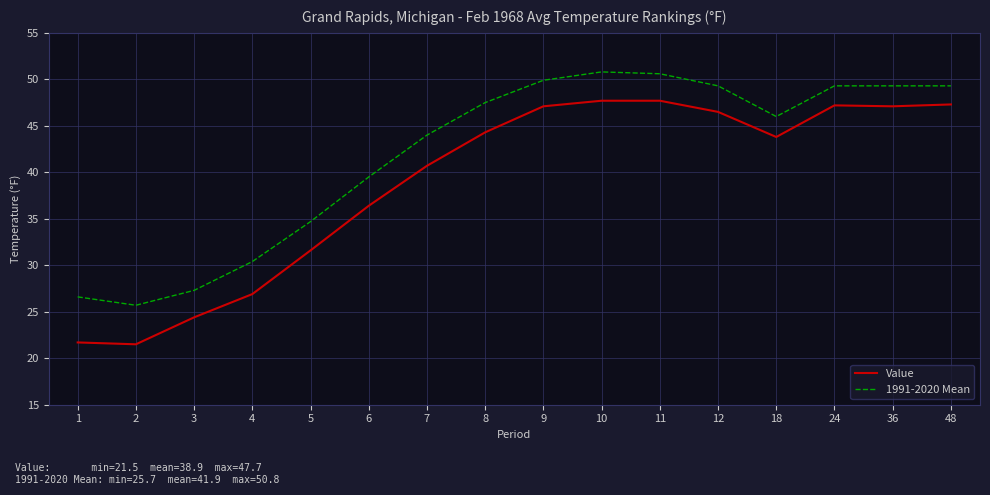

What is the average value of the Value series?

38.9